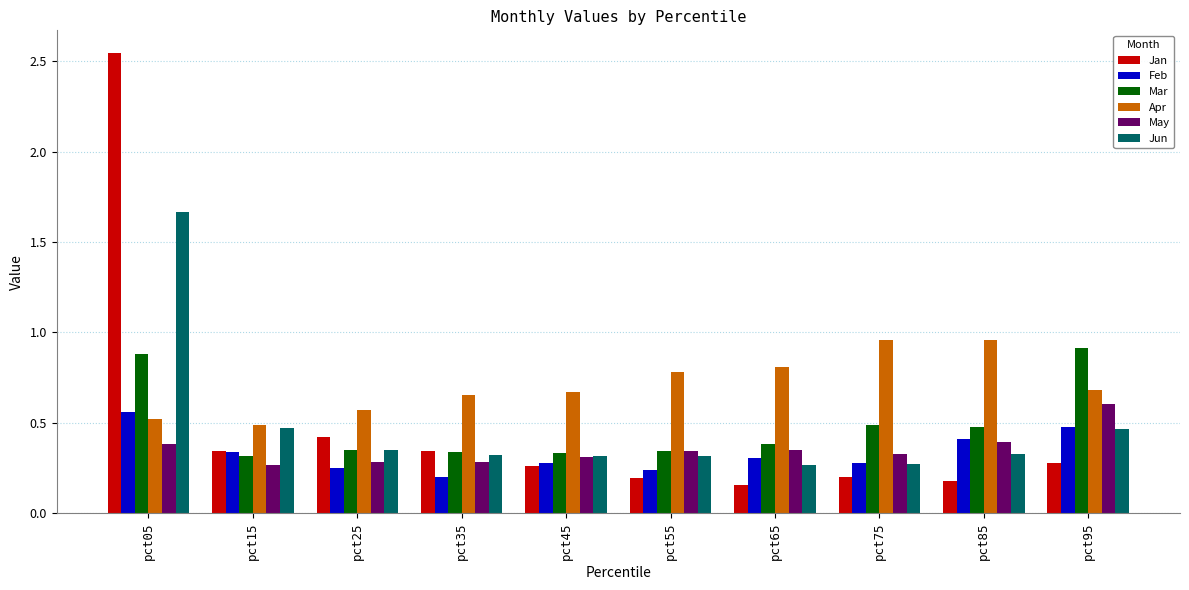

Which series has the widest spread of values?

Jan